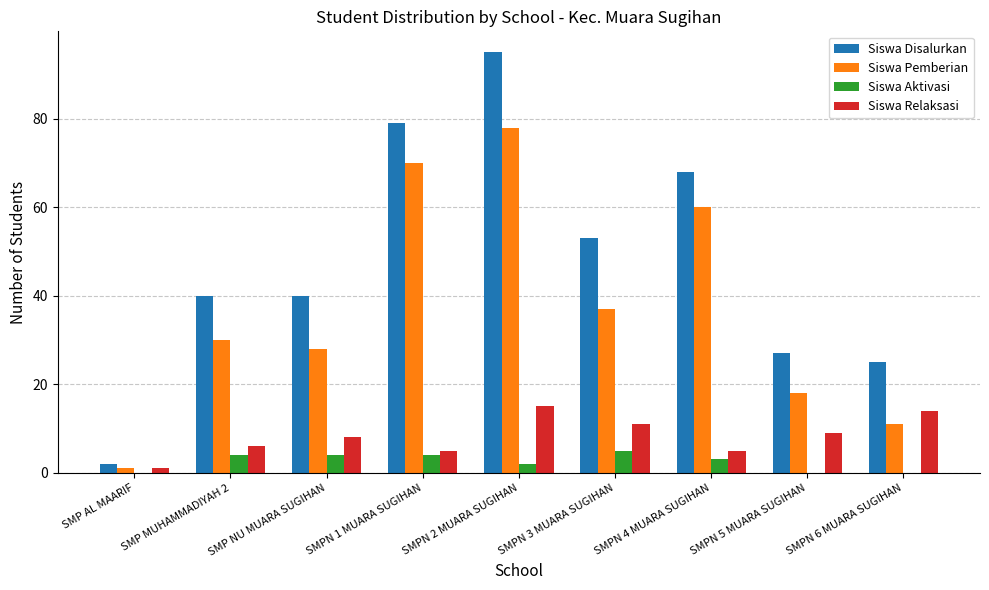

What is the average value of the Siswa Relaksasi series?

8